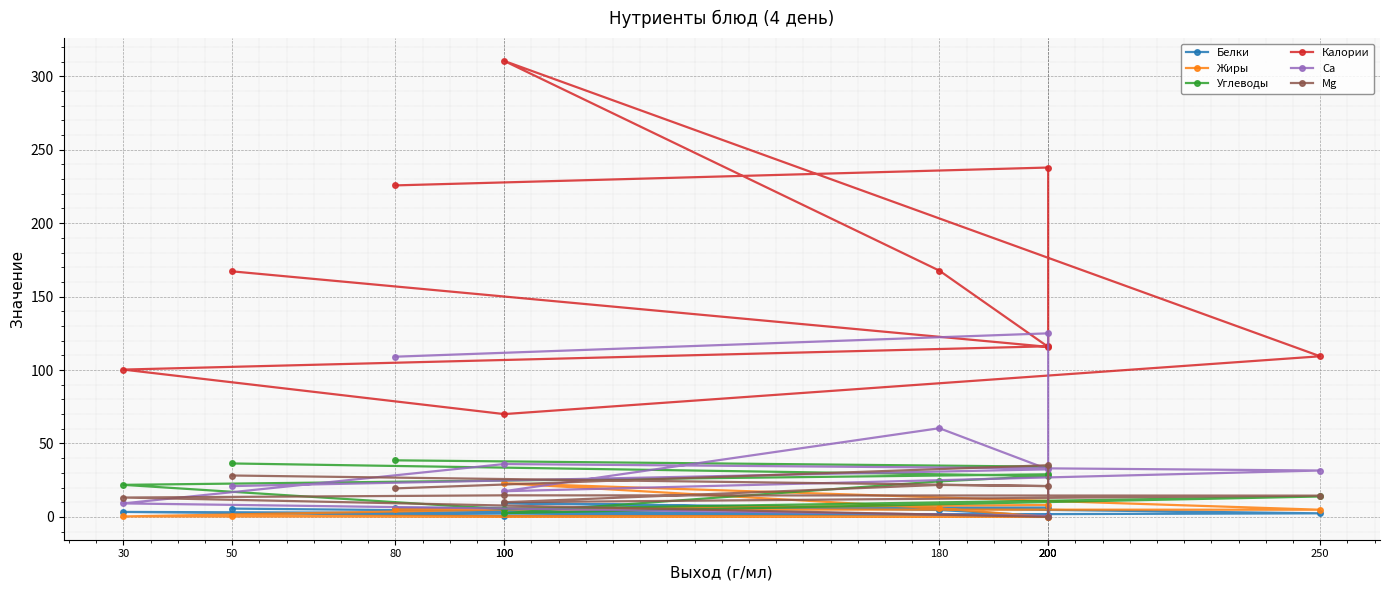

What is the total value across all series at 250?

176.7